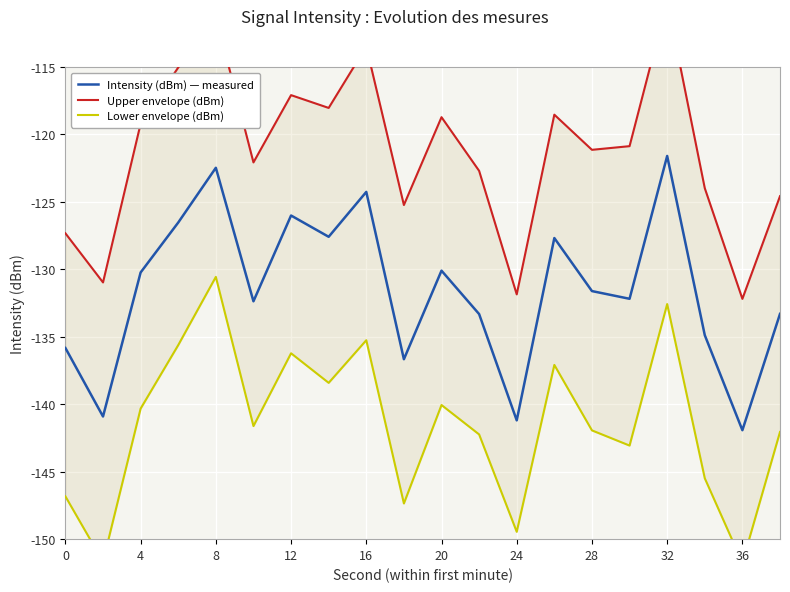

Rank the series by their average value, from highest to lowest.

Upper envelope (dBm), Intensity (dBm) — measured, Lower envelope (dBm)